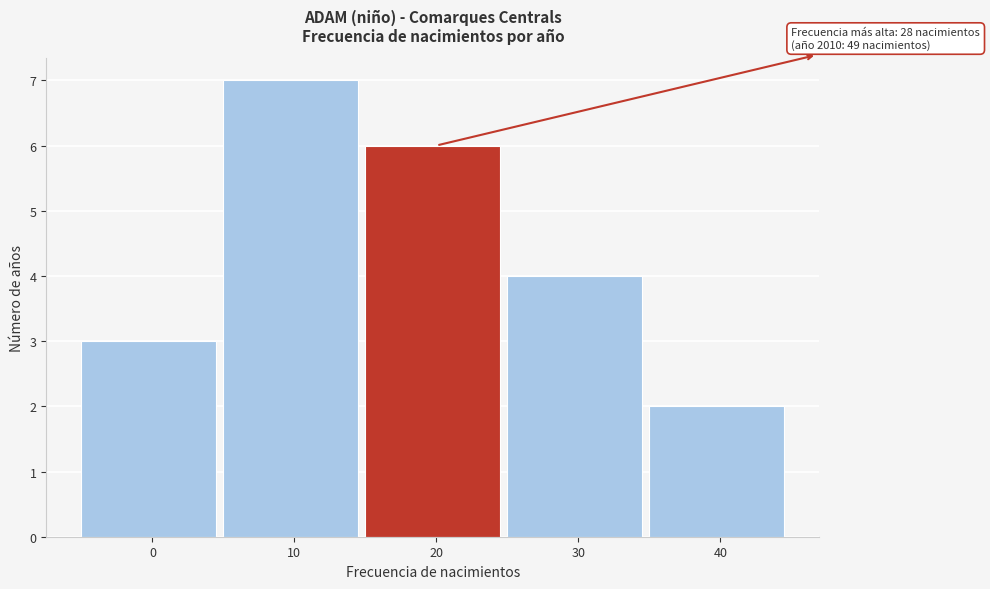

Reading right to left, what are all the values shown in this chart?

2	4	6	7	3